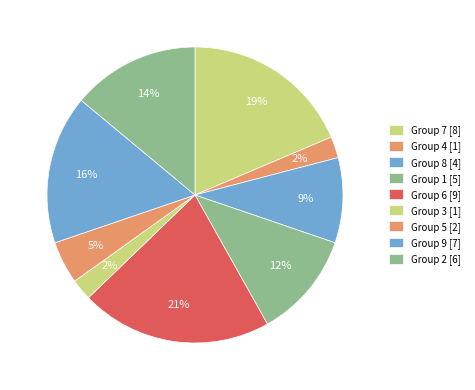

Does any single category account for the majority?

No